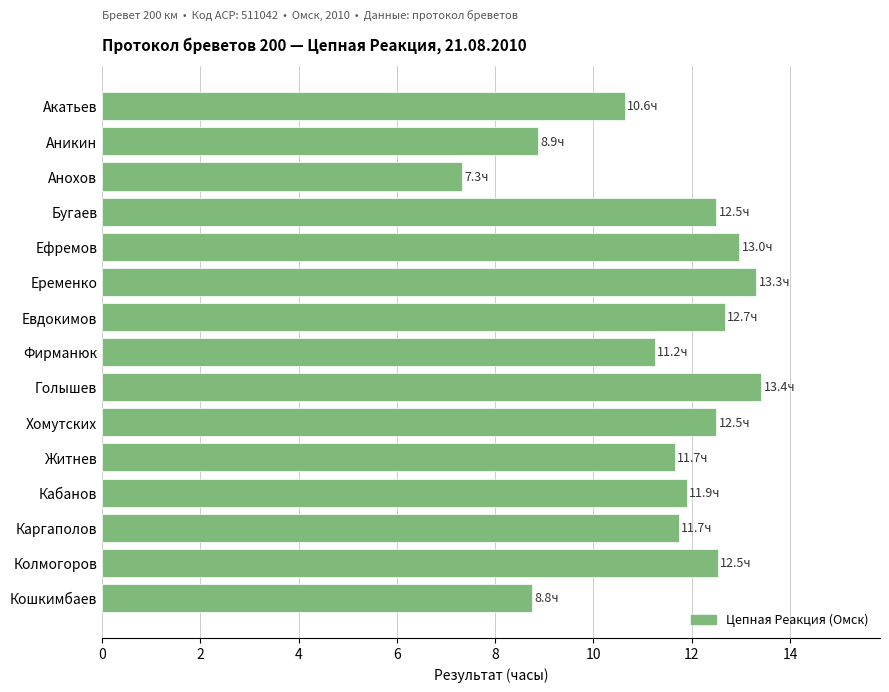

Where is the data nearest to the value 10?

Акатьев